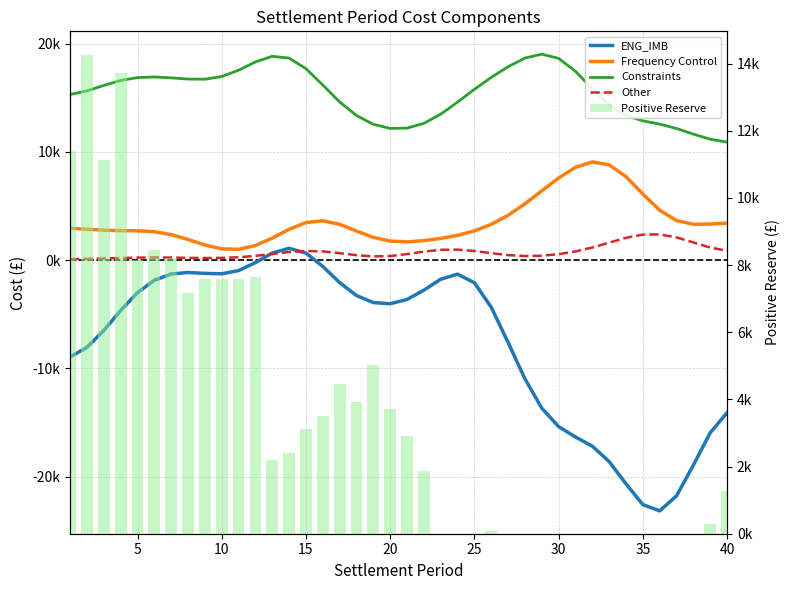

How many data points in Constraints are above 16130?

20